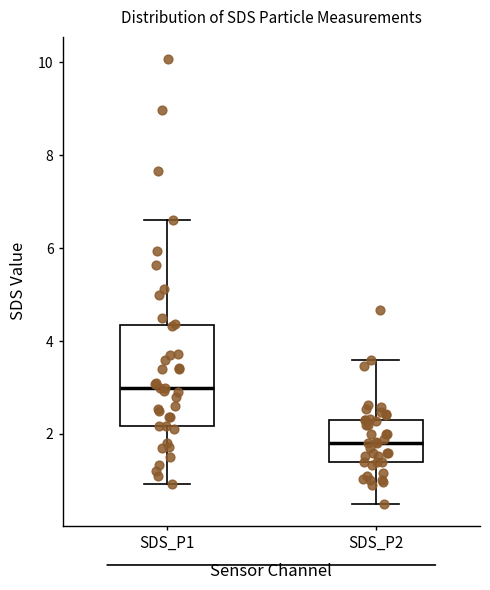

Reading left to right, read every box against the y-axis: the position of its median line, the range the box covers, and the ends of its whiskers. The values are not printed on the chart, so give them approximately, as read against the axis.

SDS_P1: median 3.0, box 2.2 to 4.4, whiskers 1.0 to 6.6
SDS_P2: median 1.8, box 1.4 to 2.4, whiskers 0.6 to 3.6